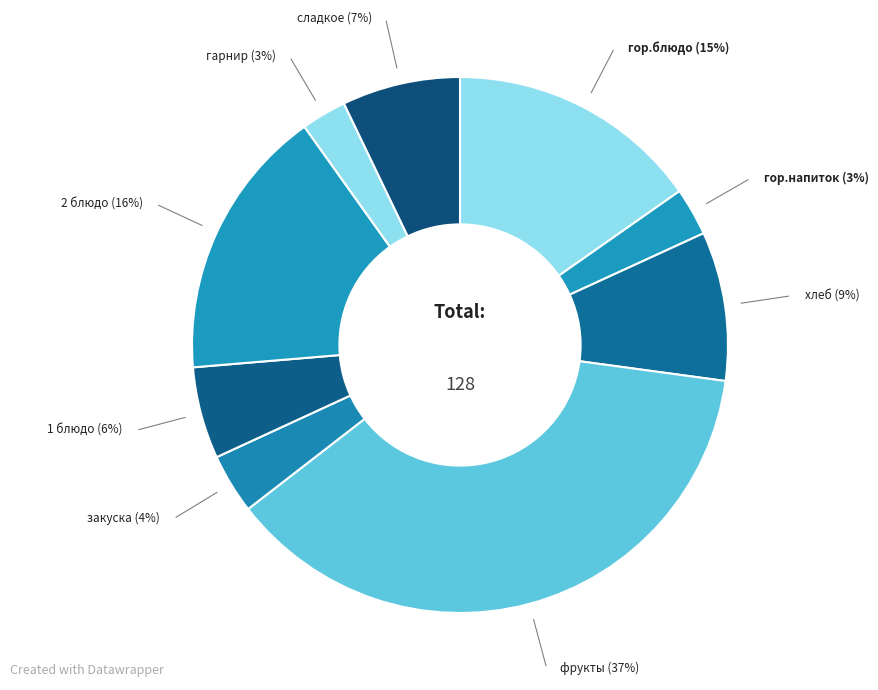

How many slices are in this pie chart?

9